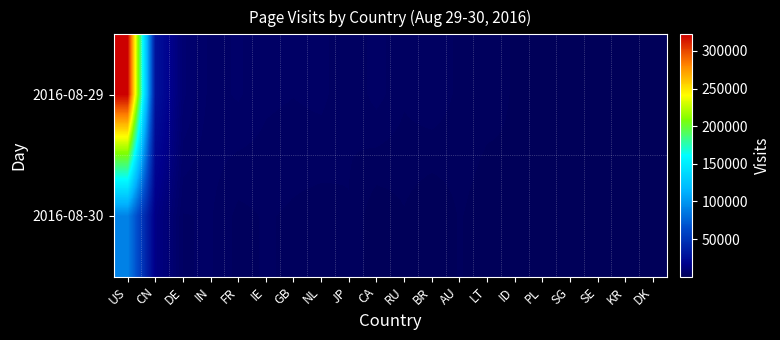

Which series has the largest total across all categories?

2016-08-29